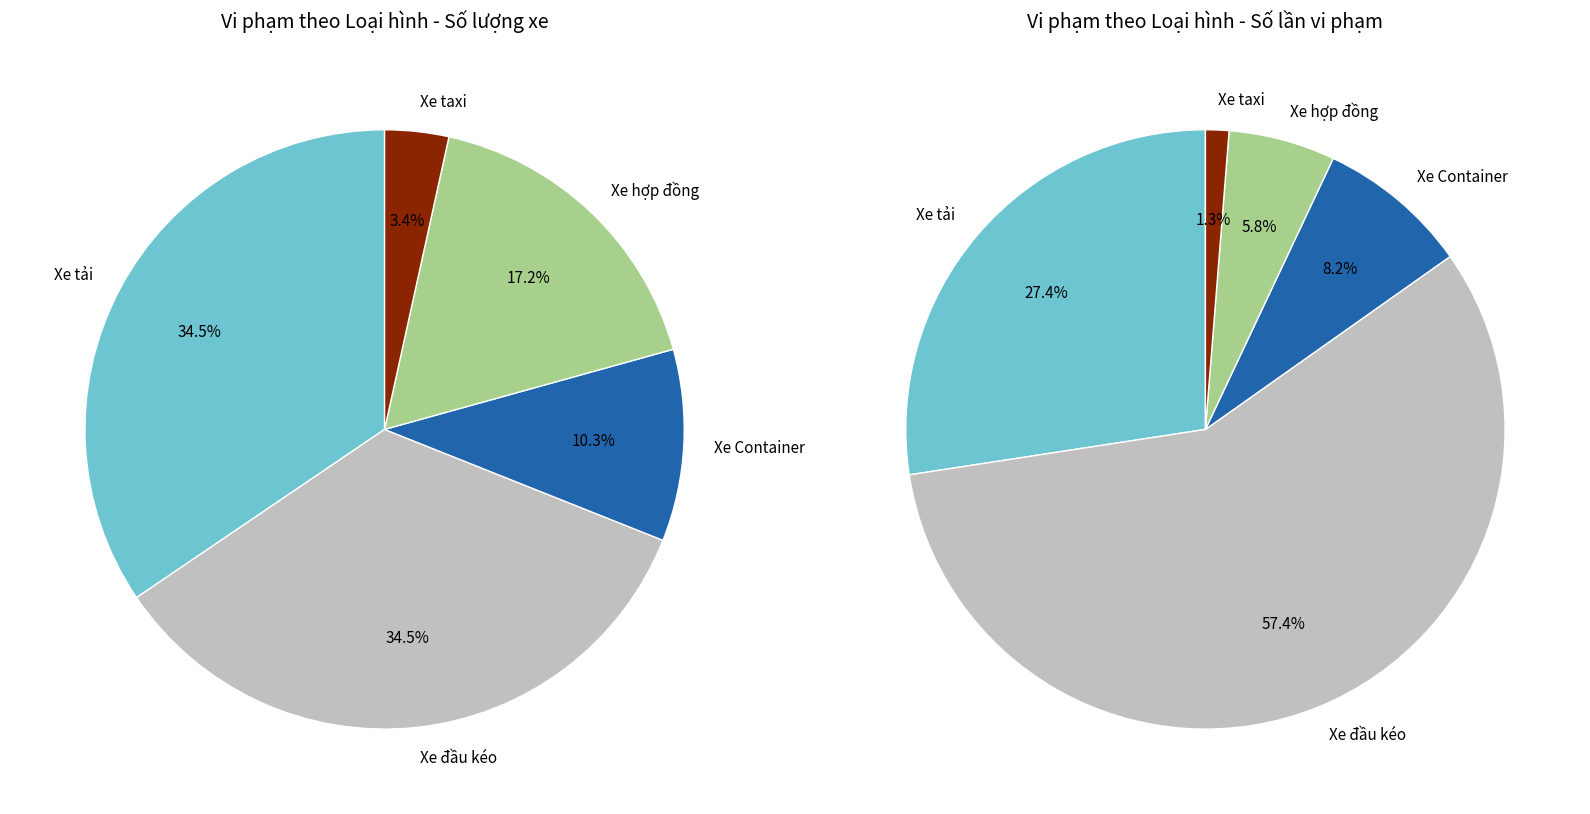

What percentage is NOT represented by Xe Container?

89.7%